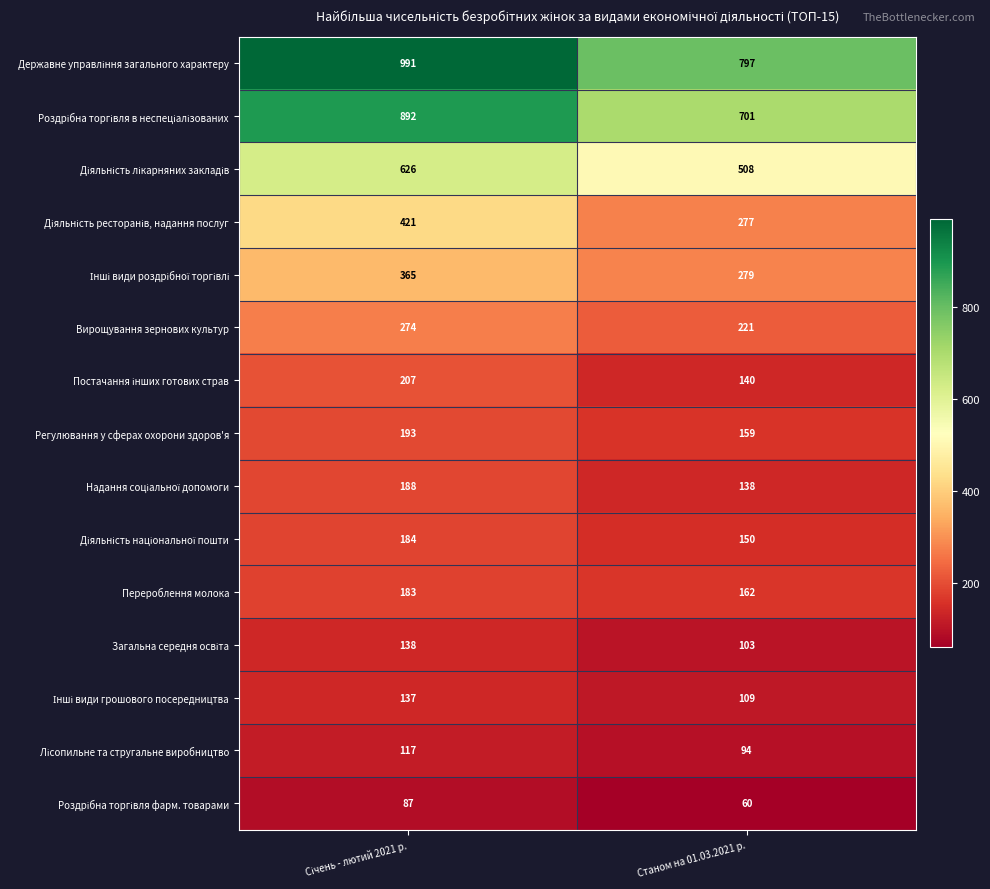

What is the total value across all series at Станом на 01.03.2021 р.?

3898